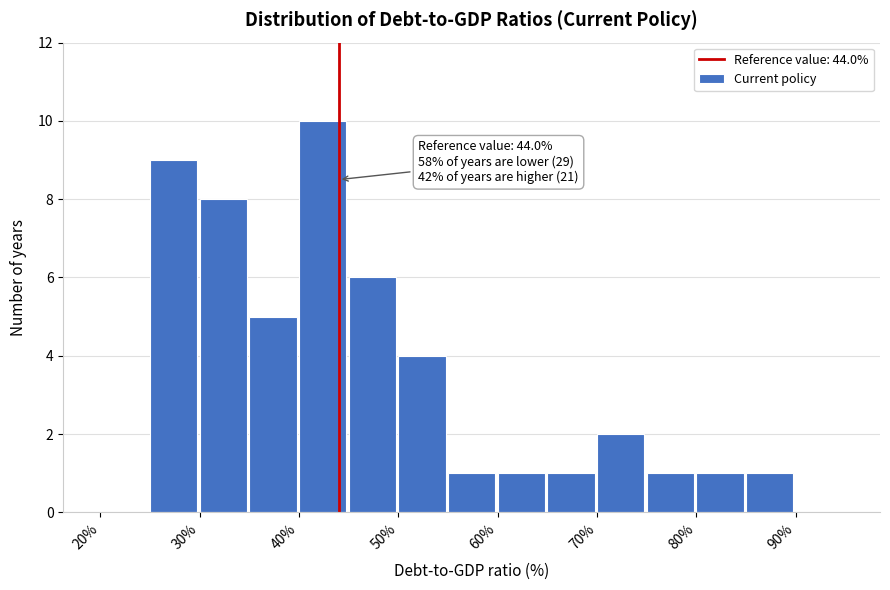

Which range on the x-axis has the tallest bar?

40 to 45